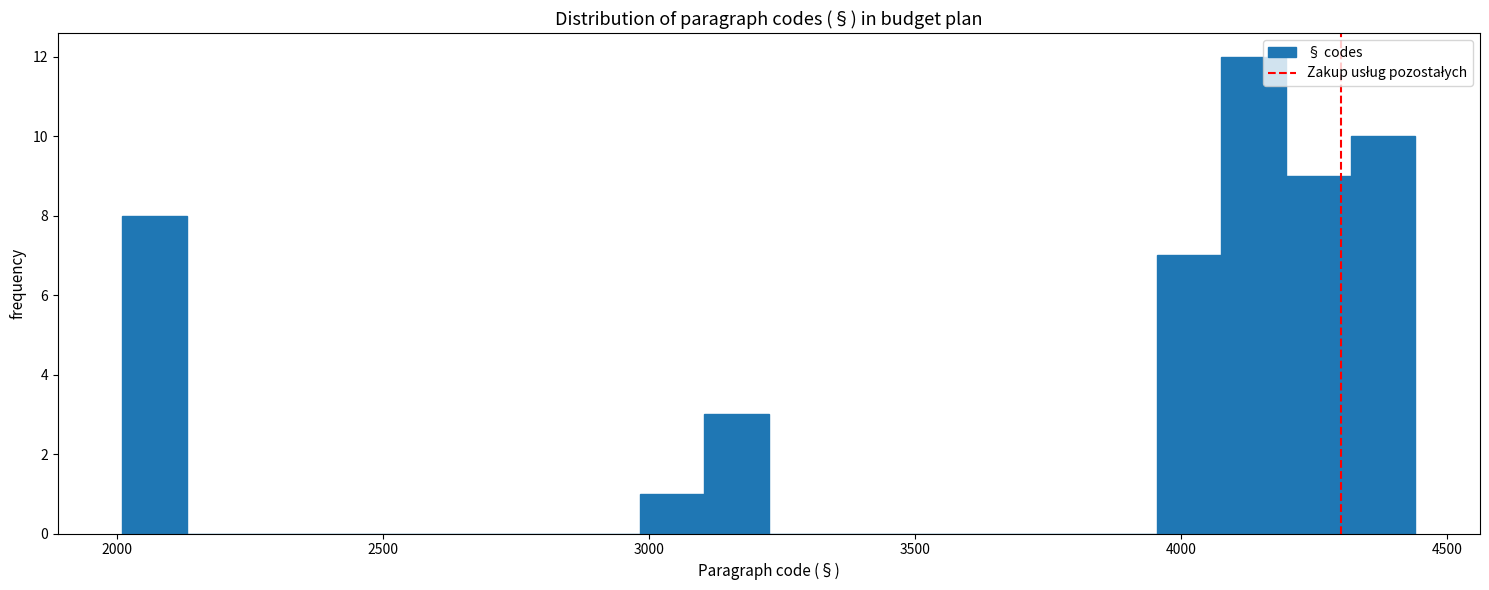

Read against the x-axis, roughly where is the centre of the tallest bar?

4150